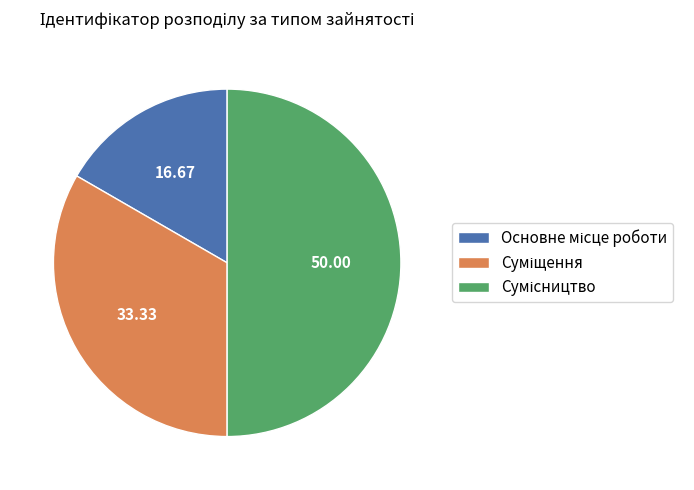

Which slice is the smallest?

Основне місце роботи